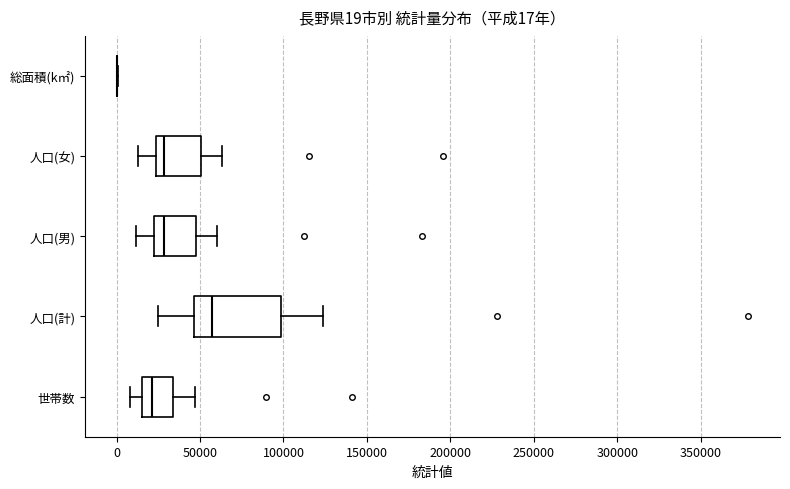

Comparing the boxes themselves (not the whiskers), which one is the widest?

人口(計)